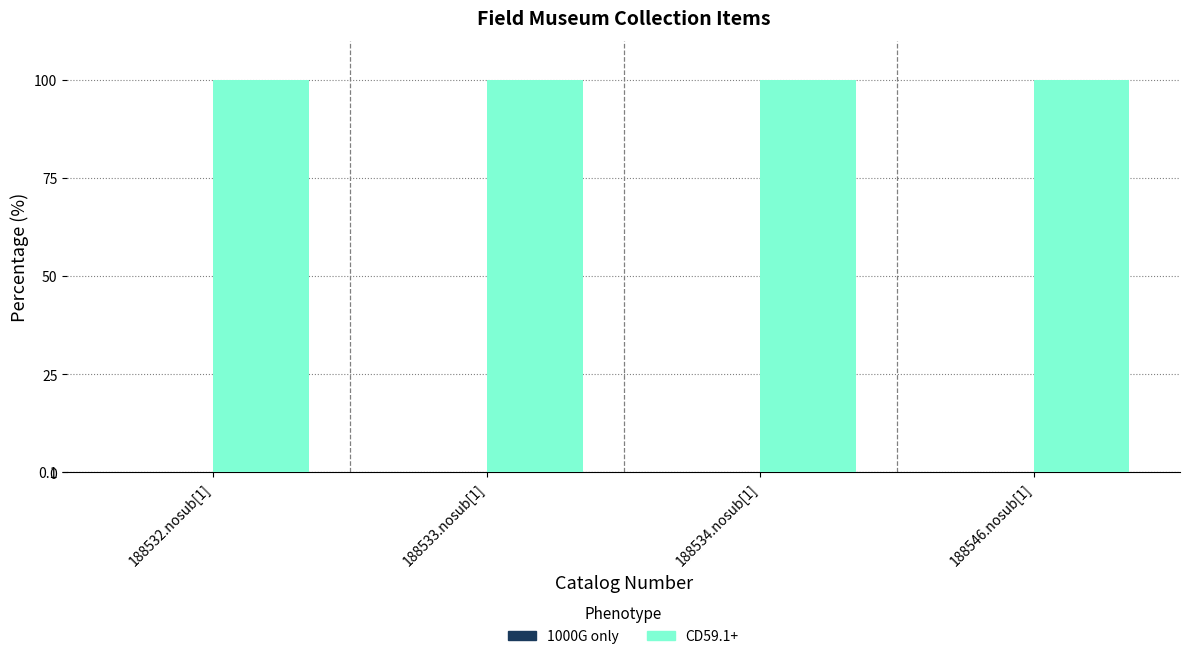

Which series has the largest total across all categories?

CD59.1+